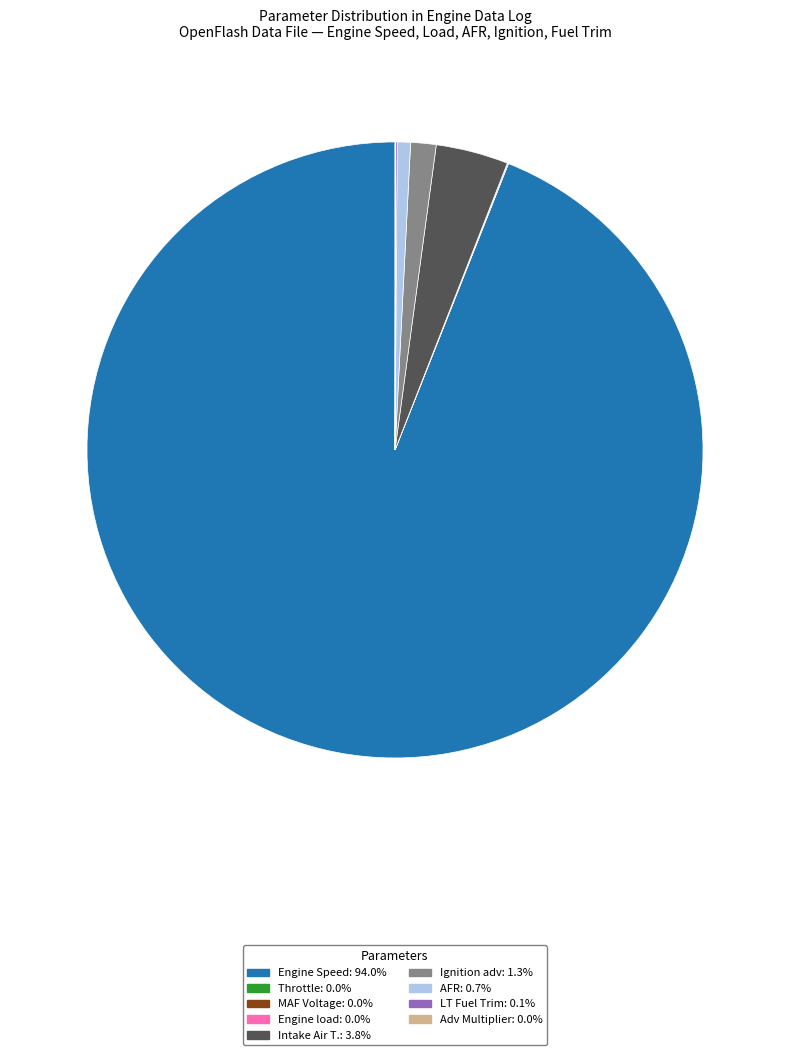

Does any single category account for the majority?

Yes